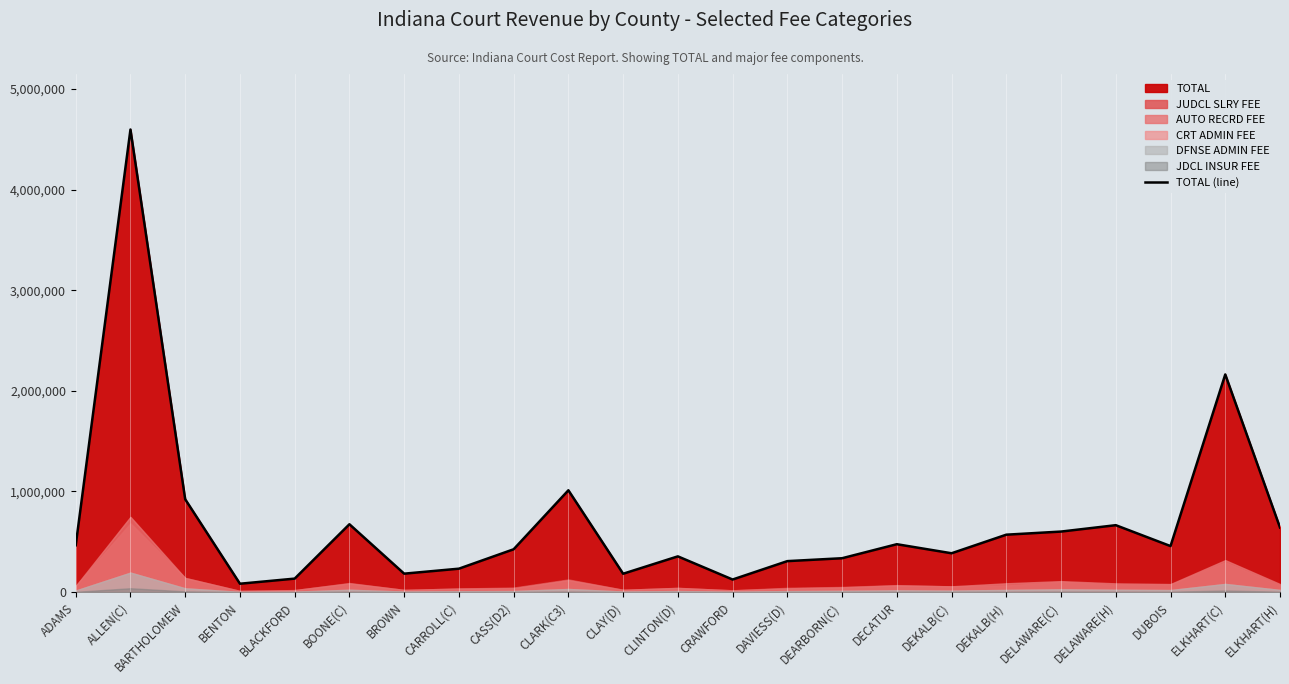

How many lines are shown in the chart?

1